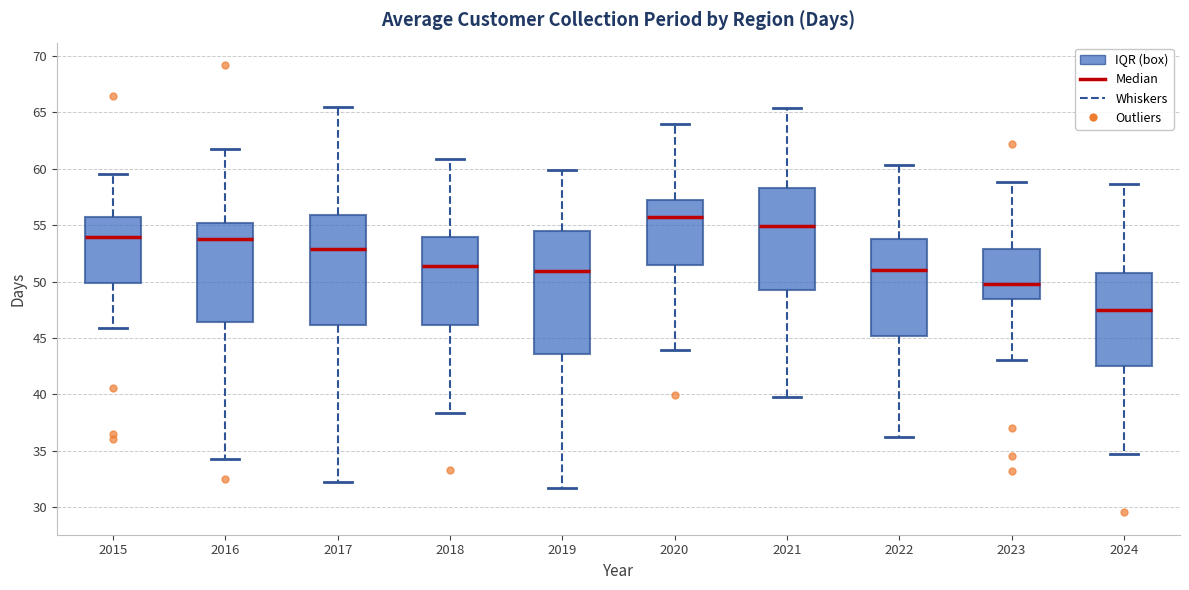

Reading left to right, read every box against the y-axis: the position of its median line, the range the box covers, and the ends of its whiskers. The values are not printed on the chart, so give them approximately, as read against the axis.

2015: median 54.0, box 50.0 to 55.5, whiskers 46.0 to 59.5
2016: median 54.0, box 46.5 to 55.0, whiskers 34.5 to 61.5
2017: median 53.0, box 46.0 to 56.0, whiskers 32.5 to 65.5
2018: median 51.5, box 46.0 to 54.0, whiskers 38.5 to 61.0
2019: median 51.0, box 43.5 to 54.5, whiskers 31.5 to 60.0
2020: median 55.5, box 51.5 to 57.0, whiskers 44.0 to 64.0
2021: median 55.0, box 49.0 to 58.5, whiskers 40.0 to 65.5
2022: median 51.0, box 45.0 to 54.0, whiskers 36.0 to 60.5
2023: median 50.0, box 48.5 to 53.0, whiskers 43.0 to 59.0
2024: median 47.5, box 42.5 to 51.0, whiskers 34.5 to 58.5